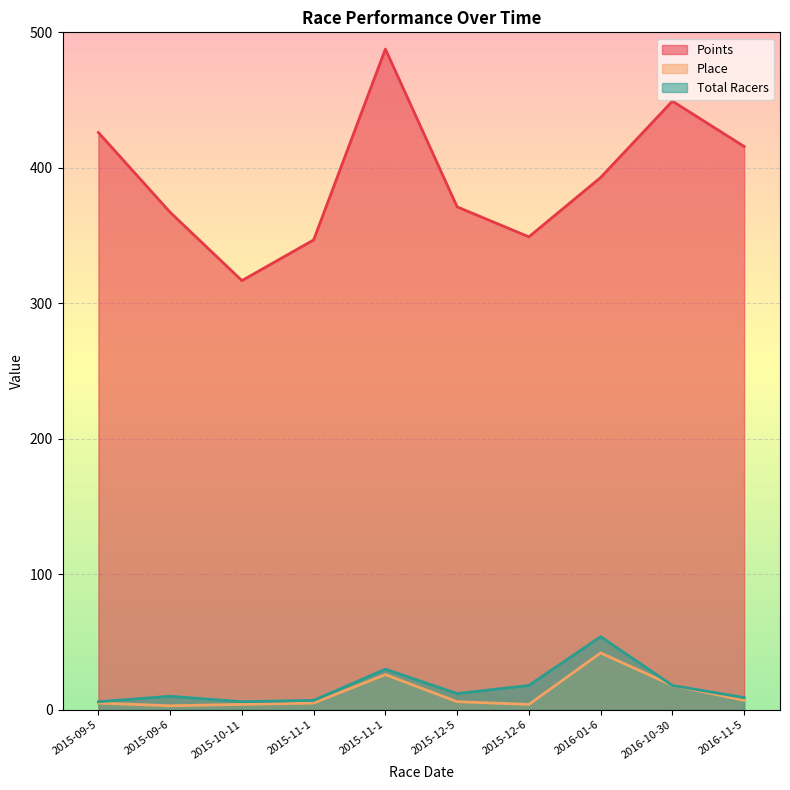

What is the minimum value for Total Racers?

6.0